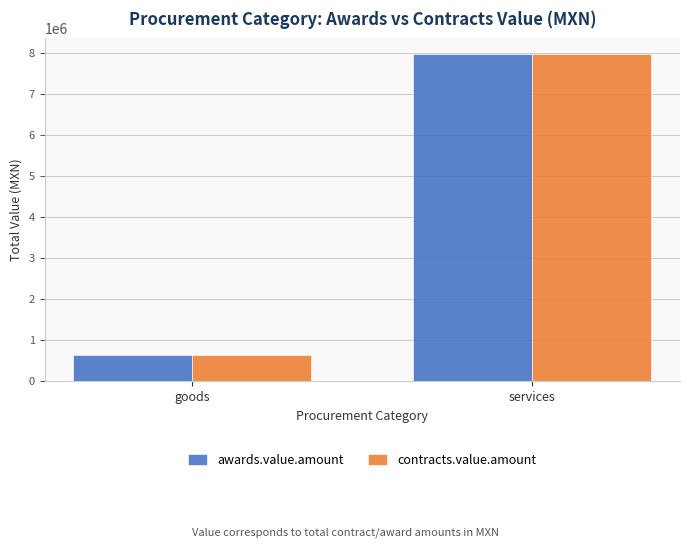

Which category has the highest value in the awards.value.amount series?

services